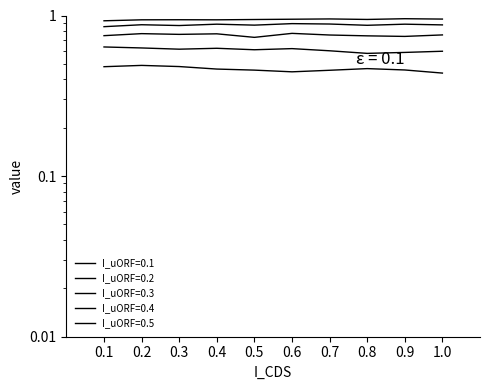

What are all the series names shown in the legend?

I_uORF=0.1, I_uORF=0.2, I_uORF=0.3, I_uORF=0.4, I_uORF=0.5